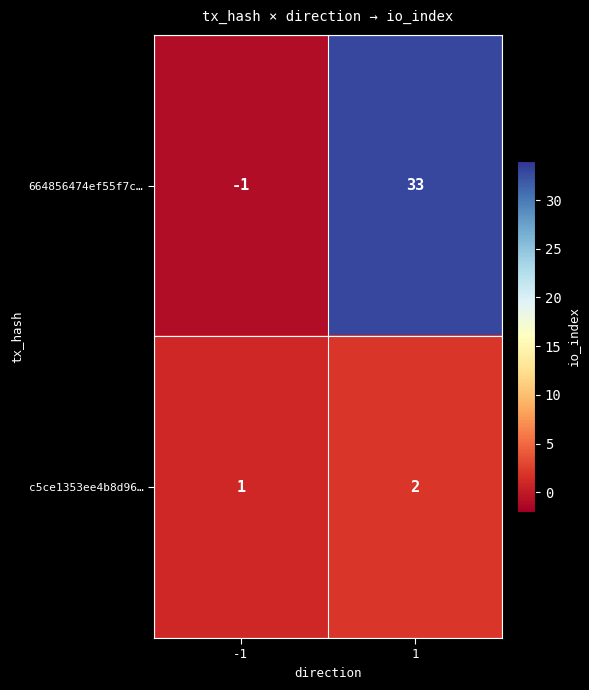

The c5ce1353ee4b8d96… series shows 1 at -1. True or false?

True